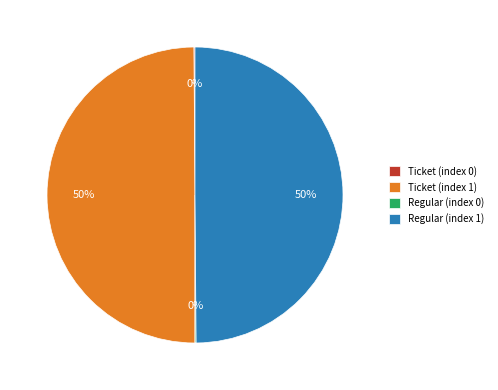

To the nearest percent, what is the difference between the largest and smallest slice percentages?

50%